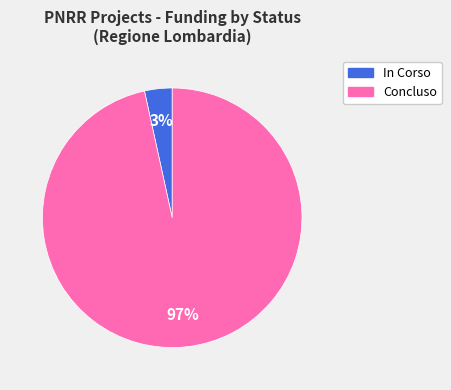

Do In Corso and Concluso together represent more than half of the pie?

Yes